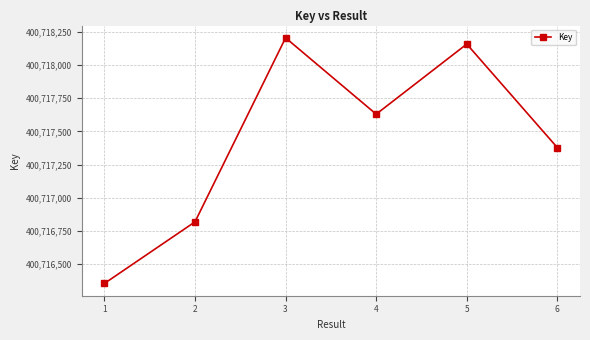

The chart shows a value of 400717378 at 6. True or false?

True